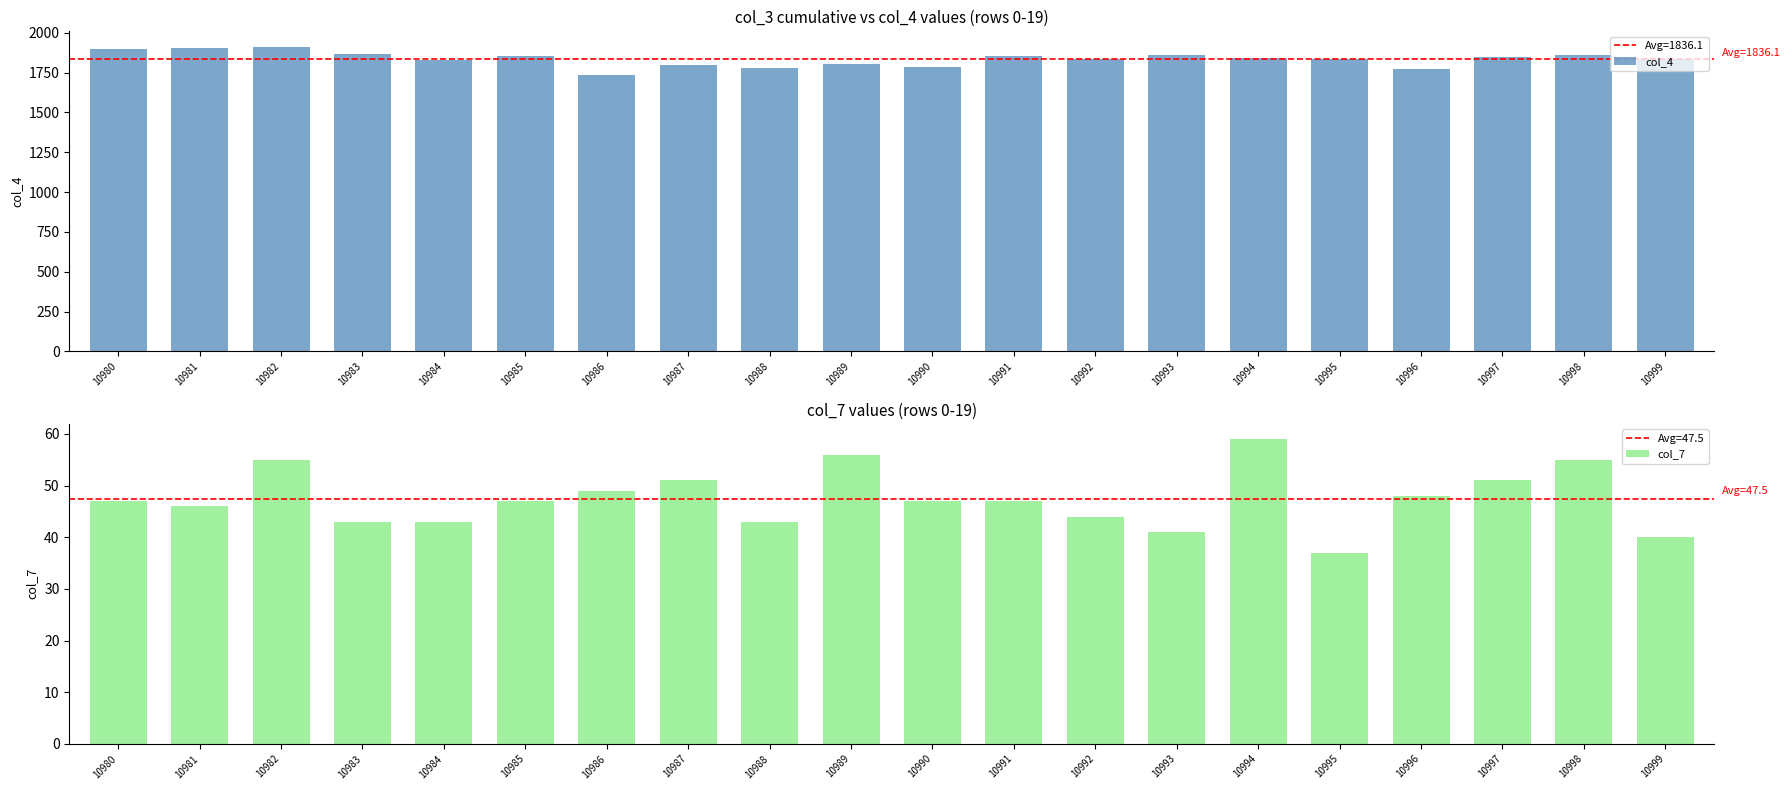

Is it true that col_7 equals 56 at 10989?

True